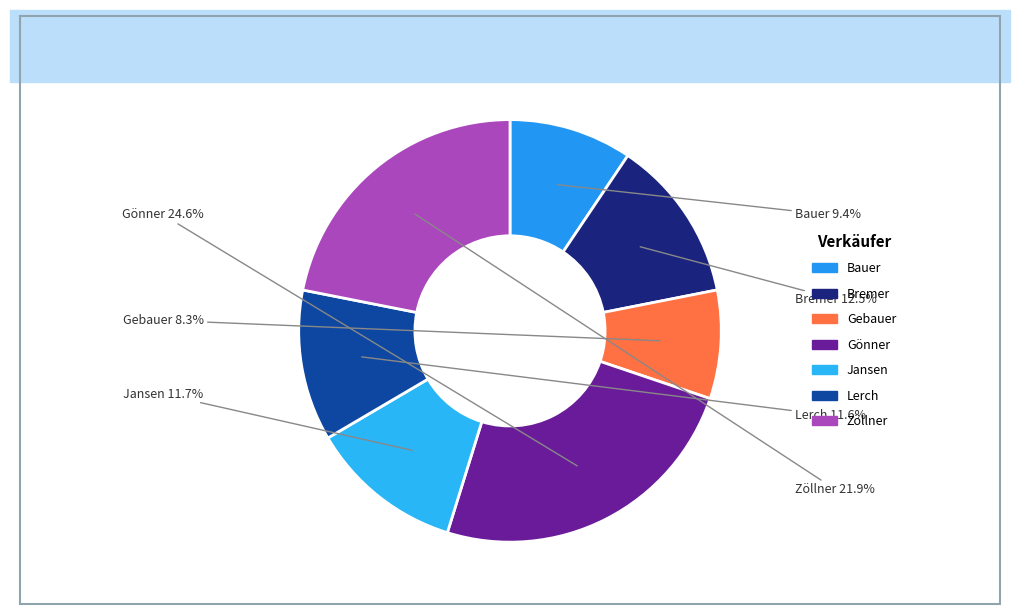

Which slice is the smallest?

Gebauer